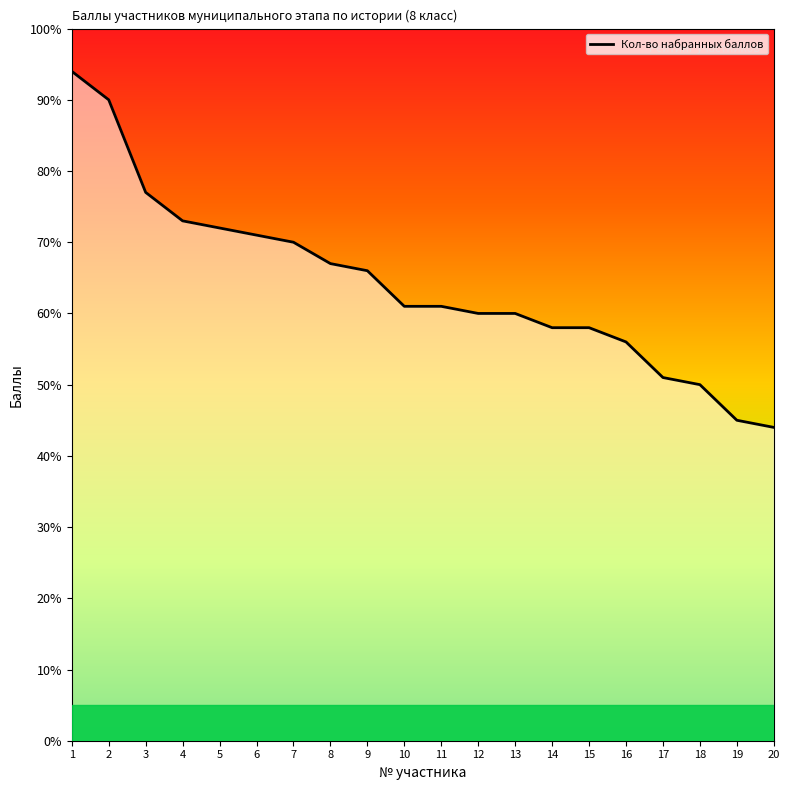

True or false: the data shows 70 at 7.

True